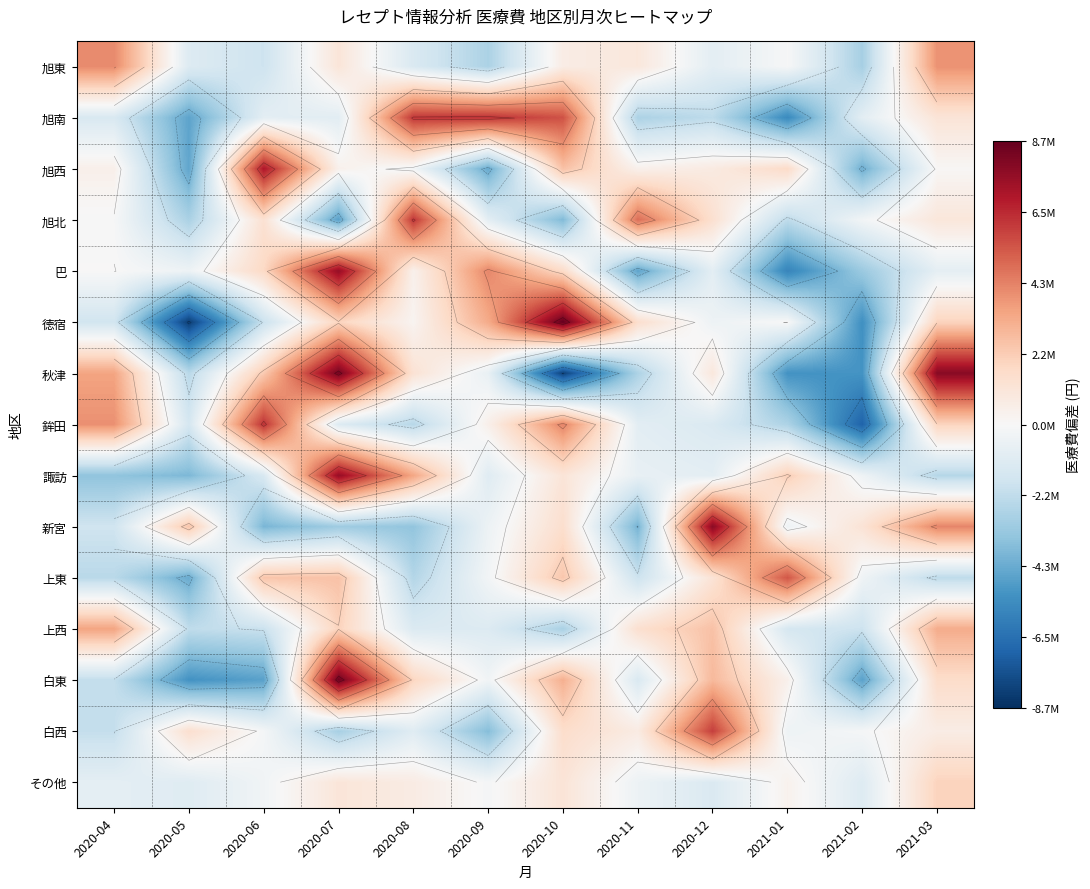

How many series are shown in this chart?

15